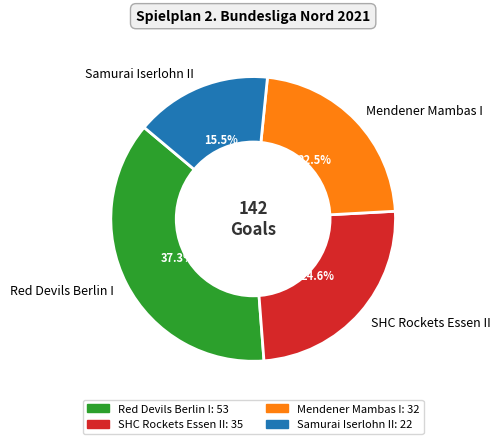

Is there any slice that represents more than half of the pie?

No